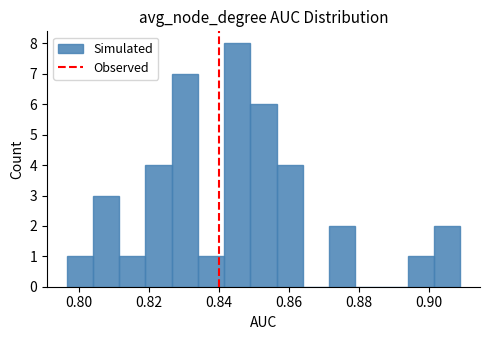

Around what value on the x-axis is the tallest bar? Give the approximate position of its centre, as read against the axis.

0.846